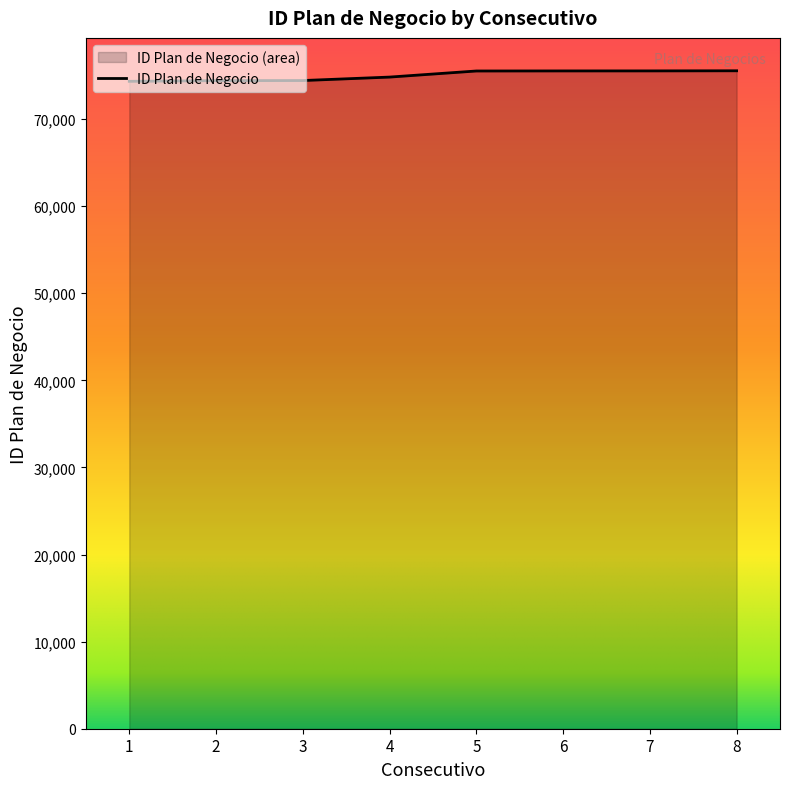

True or false: the data shows 100176 at 7.

False